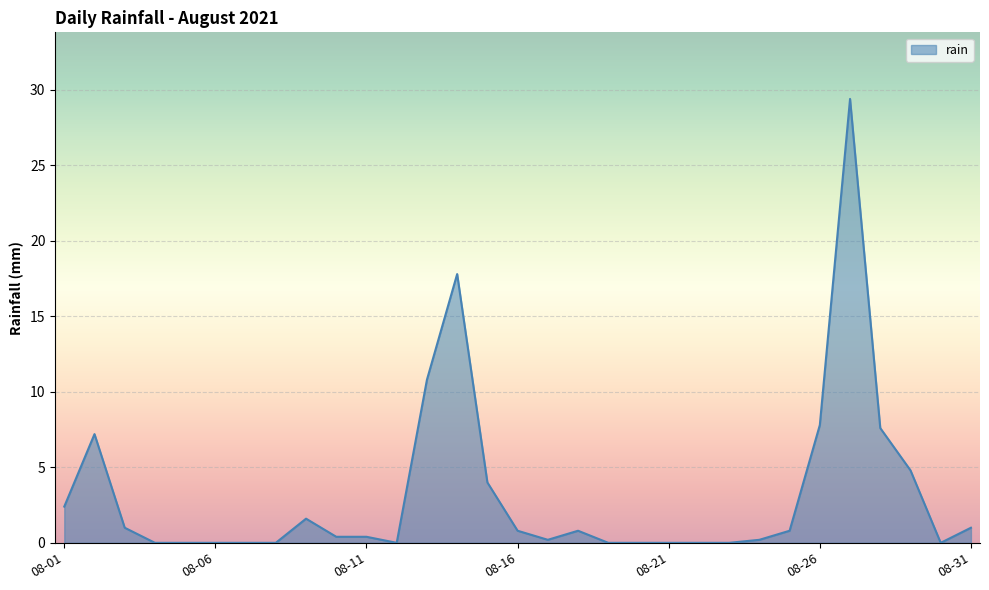

What is the maximum value shown in the chart?

29.4